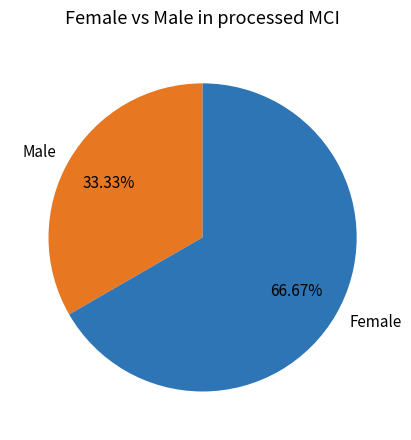

Which has a higher value, Male or Female?

Female